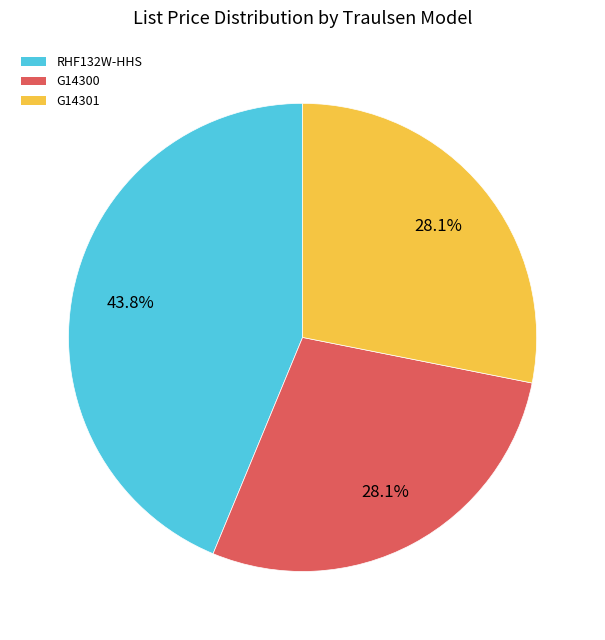

How many segments does this pie chart have?

3